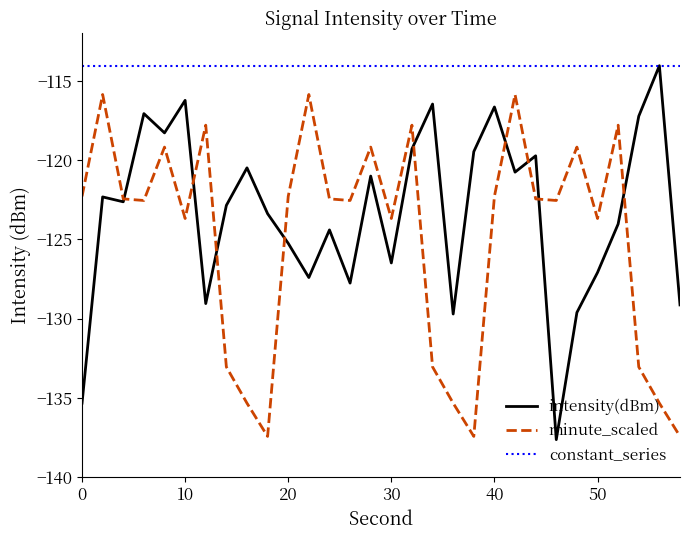

What is the minimum value shown in the chart?

-137.6